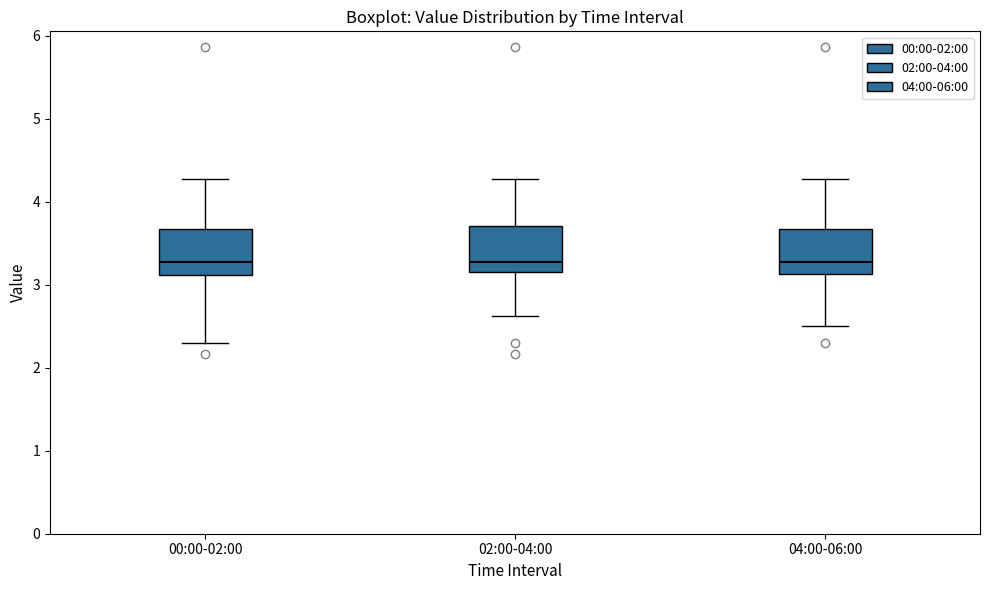

Reading left to right, read every box against the y-axis: the position of its median line, the range the box covers, and the ends of its whiskers. The values are not printed on the chart, so give them approximately, as read against the axis.

00:00-02:00: median 3.3, box 3.1 to 3.7, whiskers 2.3 to 4.3
02:00-04:00: median 3.3, box 3.2 to 3.7, whiskers 2.6 to 4.3
04:00-06:00: median 3.3, box 3.1 to 3.7, whiskers 2.5 to 4.3